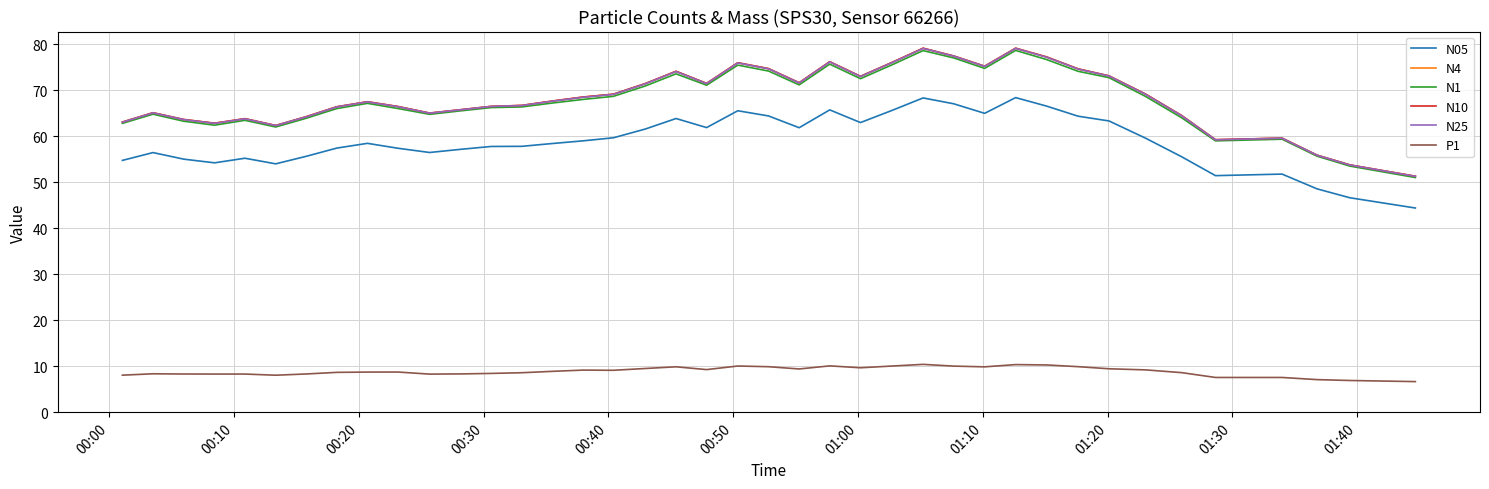

True or false: P1 and N1 intersect in this chart.

False